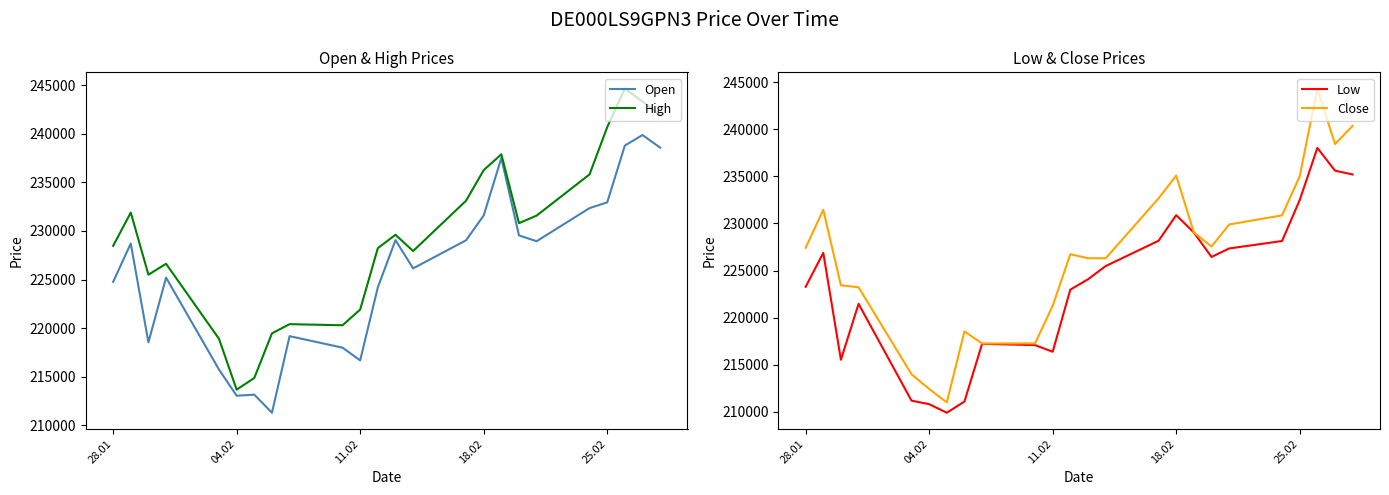

True or false: High has more than 1 interior local peaks.

True